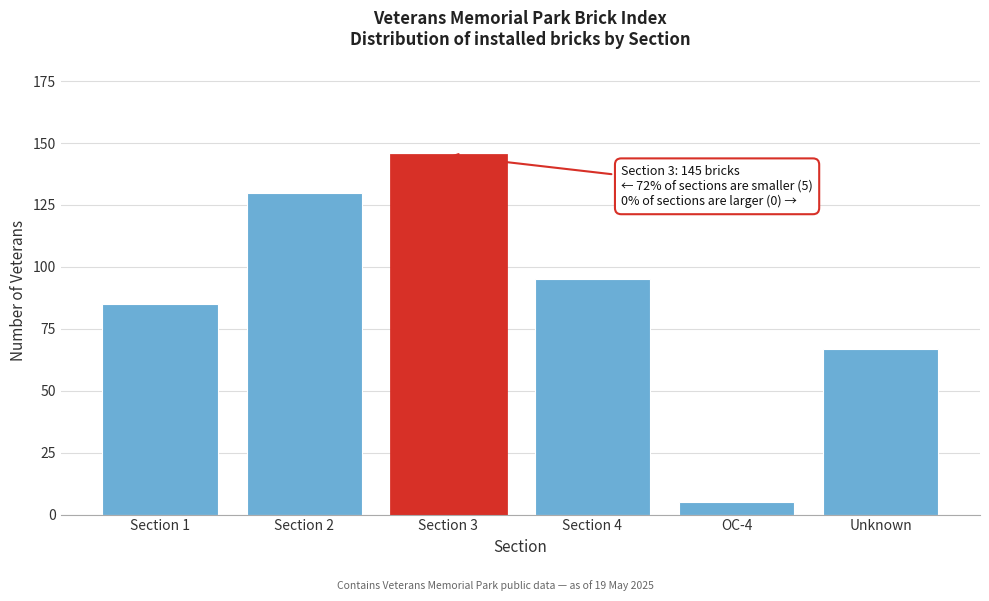

Reading right to left, extract all data points from this chart.

67	5	95	145	130	85